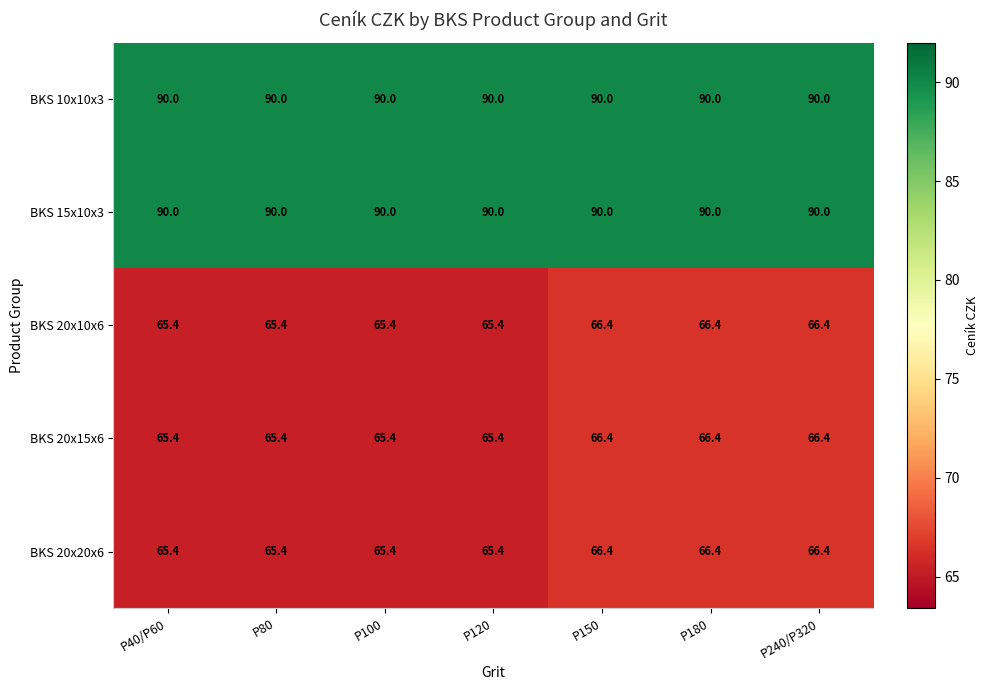

What is the total value across all series at P240/P320?

379.2